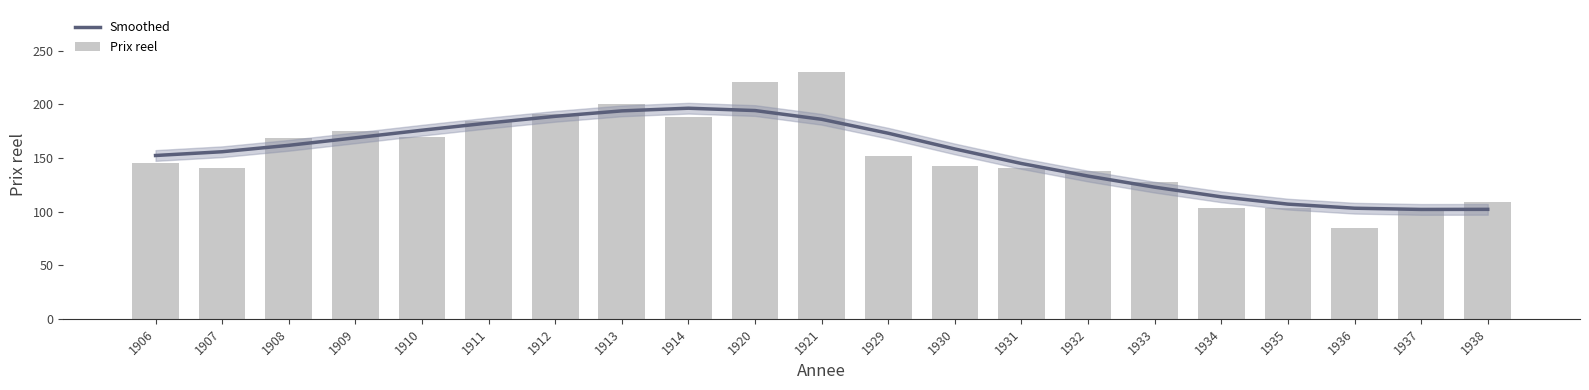

Where does the Prix reel series first go above 145?

1906